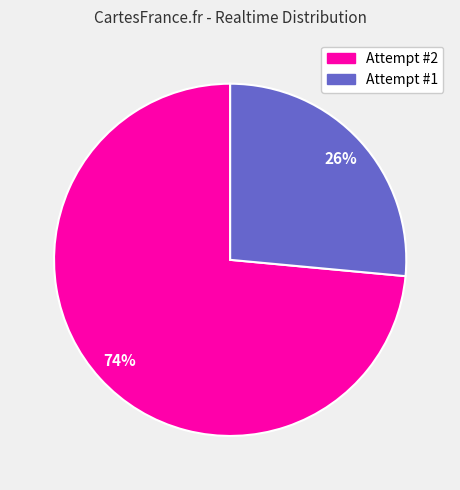

Between Attempt #1 and Attempt #2, which is larger?

Attempt #2